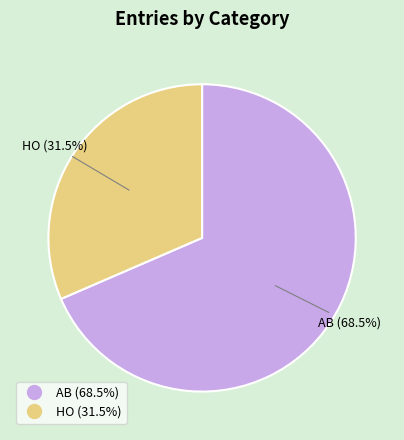

Which has a higher value, HO or AB?

AB